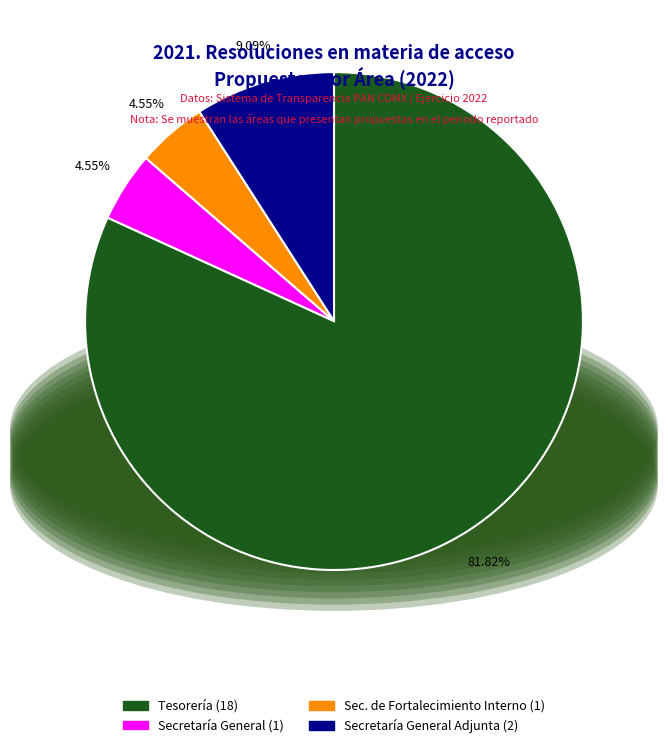

Does any single category account for the majority?

Yes